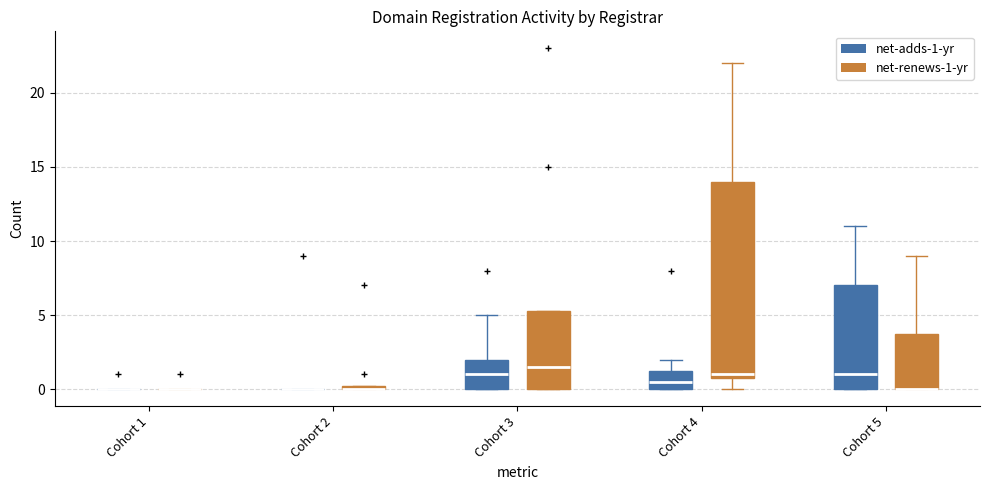

Comparing the boxes themselves (not the whiskers), which one is the tallest?

Cohort 4 (net-renews-1-yr)